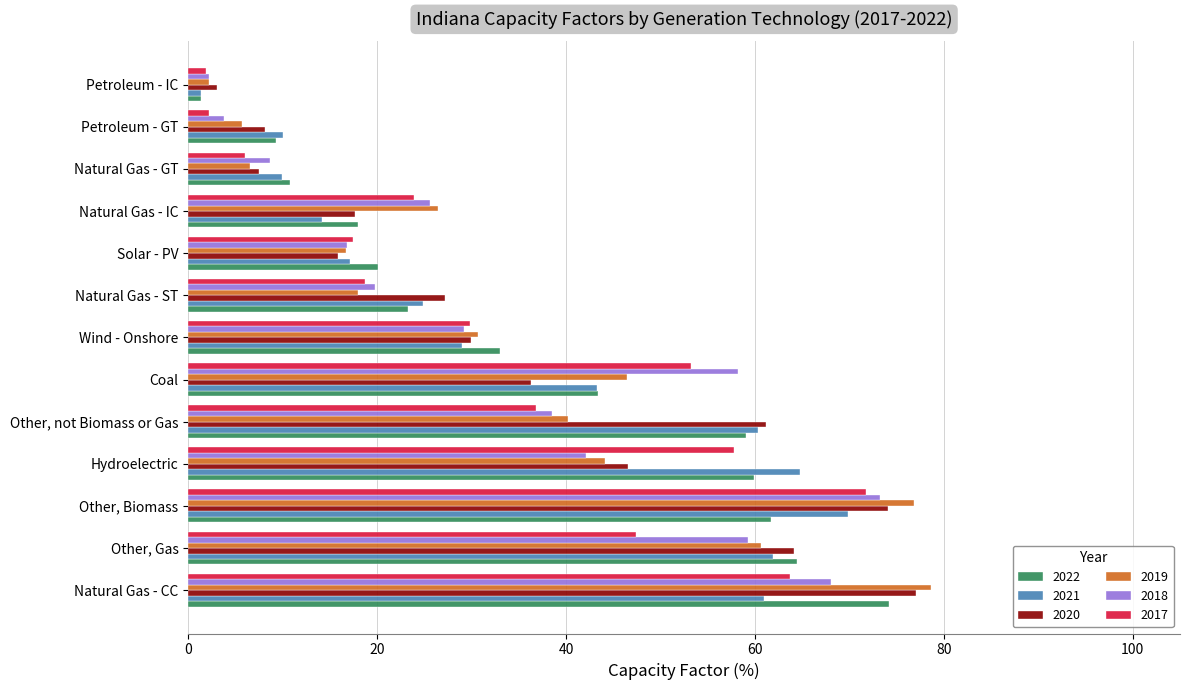

What is the difference between the 2017 values at Petroleum - GT and Solar - PV?

15.2